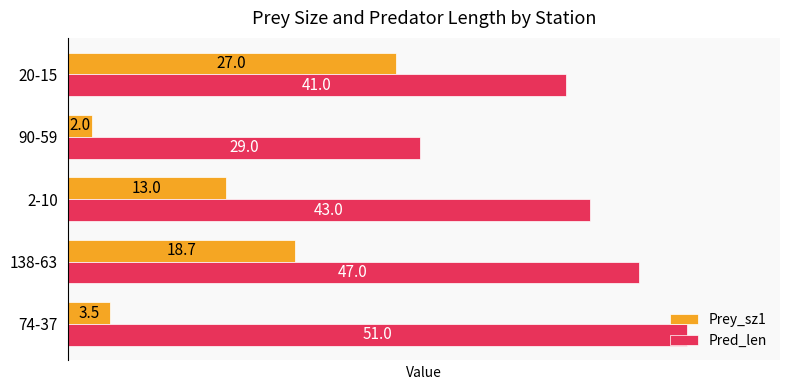

The Prey_sz1 series shows 18.7 at 138-63. True or false?

True